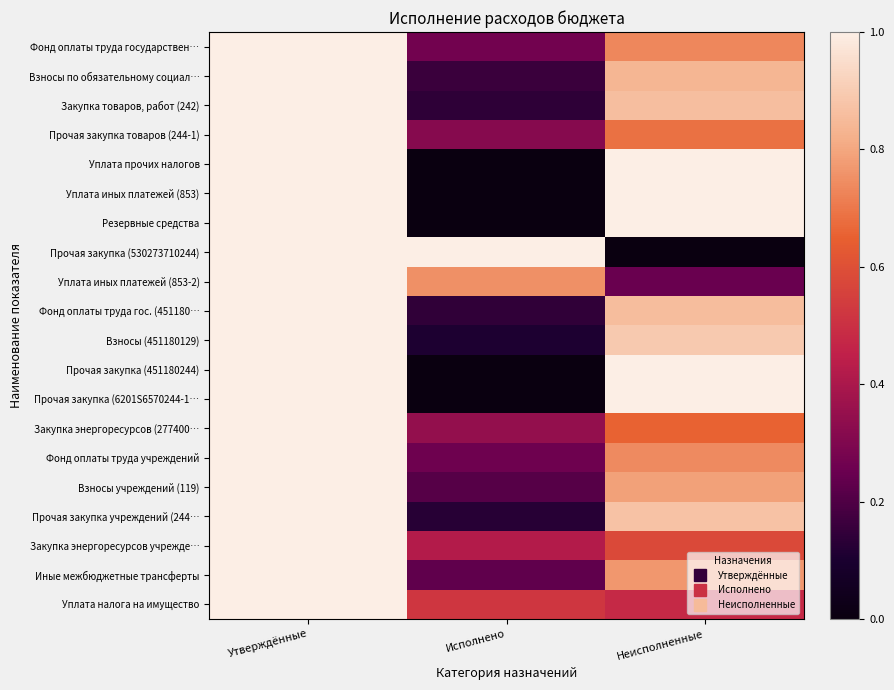

Reading right to left, list all the values displayed in this chart.

Фонд оплаты труда государствен…: Неисполненные=0.7	Исполнено=0.3	Утверждённые=1.0
Взносы по обязательному социал…: Неисполненные=0.8	Исполнено=0.2	Утверждённые=1.0
Закупка товаров, работ (242): Неисполненные=0.9	Исполнено=0.1	Утверждённые=1.0
Прочая закупка товаров (244-1): Неисполненные=0.7	Исполнено=0.3	Утверждённые=1.0
Уплата прочих налогов: Неисполненные=1.0	Исполнено=0.0	Утверждённые=1.0
Уплата иных платежей (853): Неисполненные=1.0	Исполнено=0.0	Утверждённые=1.0
Резервные средства: Неисполненные=1.0	Исполнено=0.0	Утверждённые=1.0
Прочая закупка (530273710244): Неисполненные=0.0	Исполнено=1.0	Утверждённые=1.0
Уплата иных платежей (853-2): Неисполненные=0.2	Исполнено=0.8	Утверждённые=1.0
Фонд оплаты труда гос. (451180…: Неисполненные=0.9	Исполнено=0.1	Утверждённые=1.0
Взносы (451180129): Неисполненные=0.9	Исполнено=0.1	Утверждённые=1.0
Прочая закупка (451180244): Неисполненные=1.0	Исполнено=0.0	Утверждённые=1.0
Прочая закупка (6201S6570244-1…: Неисполненные=1.0	Исполнено=0.0	Утверждённые=1.0
Закупка энергоресурсов (277400…: Неисполненные=0.7	Исполнено=0.3	Утверждённые=1.0
Фонд оплаты труда учреждений: Неисполненные=0.7	Исполнено=0.3	Утверждённые=1.0
Взносы учреждений (119): Неисполненные=0.8	Исполнено=0.2	Утверждённые=1.0
Прочая закупка учреждений (244…: Неисполненные=0.9	Исполнено=0.1	Утверждённые=1.0
Закупка энергоресурсов учрежде…: Неисполненные=0.6	Исполнено=0.4	Утверждённые=1.0
Иные межбюджетные трансферты: Неисполненные=0.8	Исполнено=0.2	Утверждённые=1.0
Уплата налога на имущество: Неисполненные=0.5	Исполнено=0.5	Утверждённые=1.0